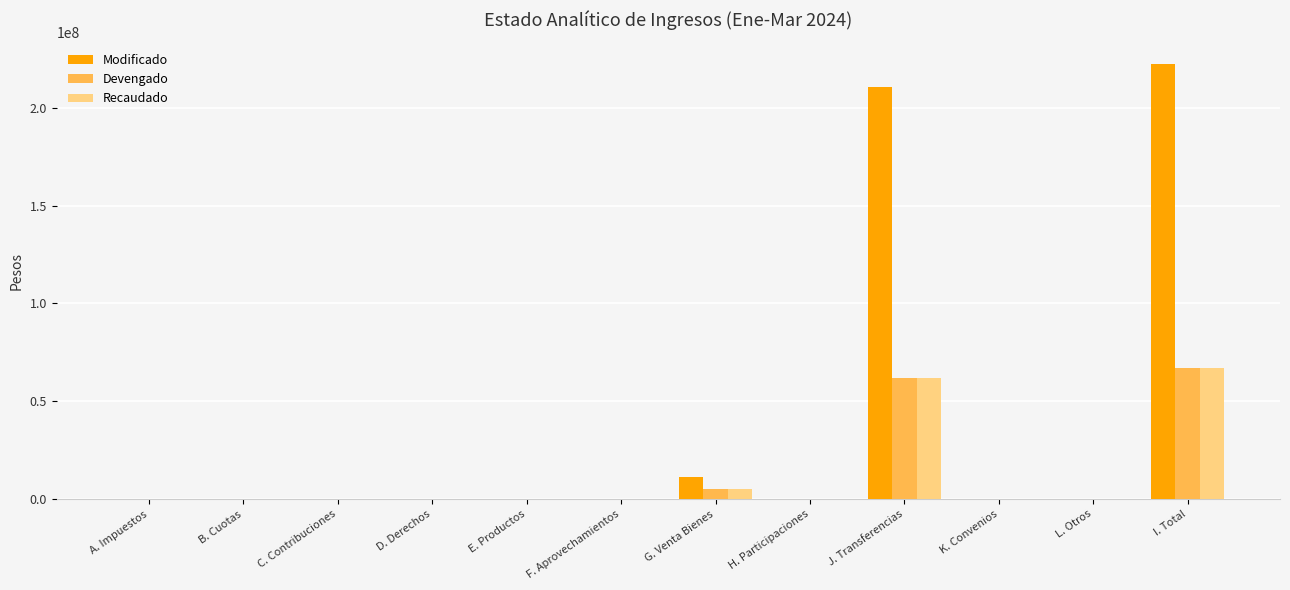

At which category is the sum across all series the highest?

I. Total